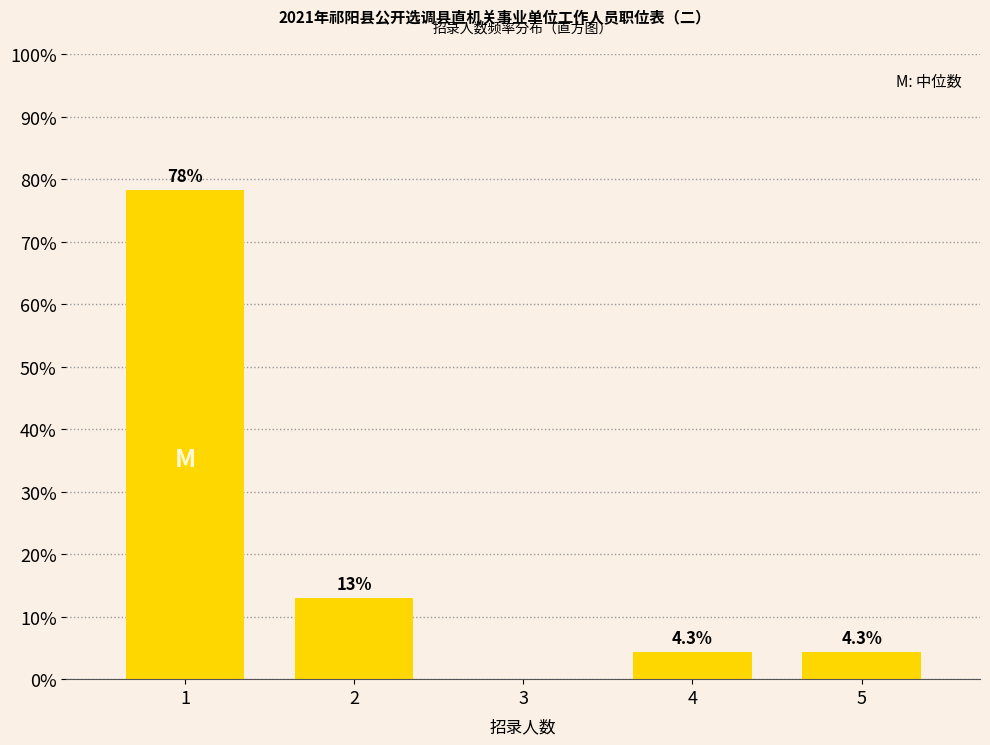

Reading right to left, what are all the values shown in this chart?

5=4.3	4=4.3	3=0.0	2=13.0	1=78.3